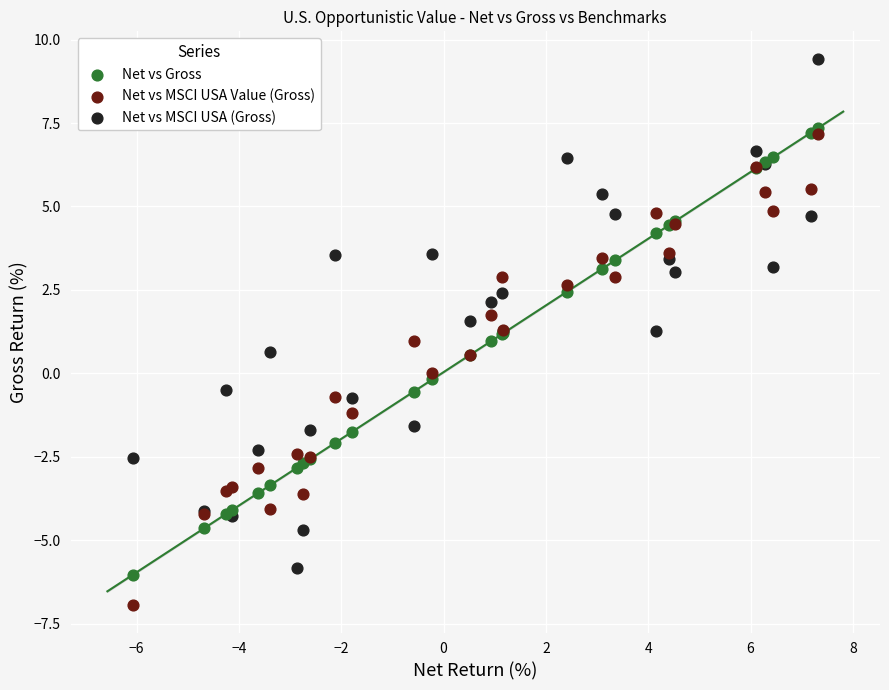

Which series has the largest Y range (max minus min)?

Net vs MSCI USA (Gross)